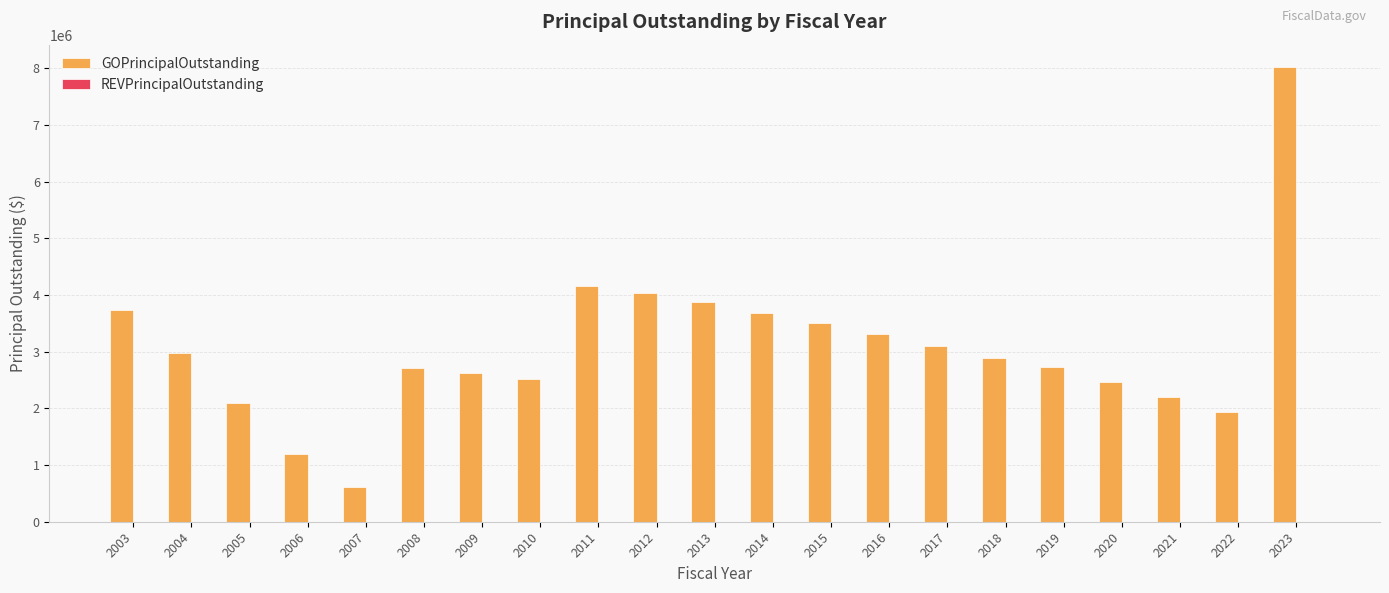

What is the average value?

3064048